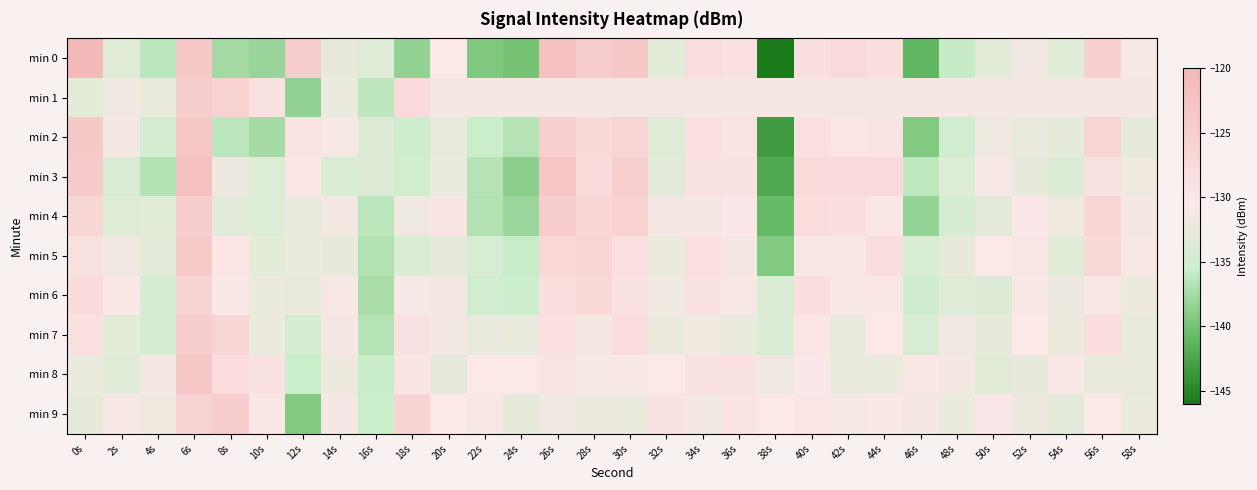

Which has a higher value, 56s or 28s?

28s